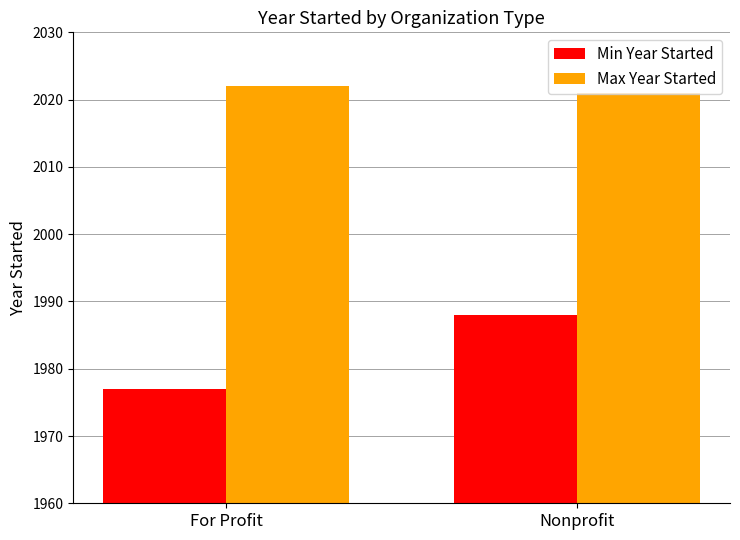

How many values in the Min Year Started series are below 1988?

1